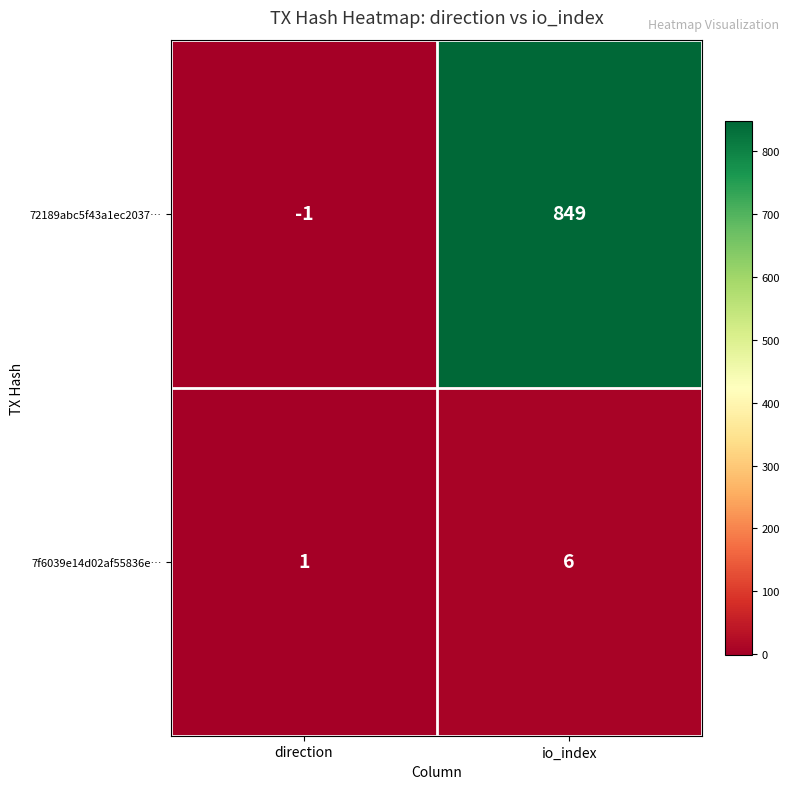

Reading left to right, what are all the values shown in this chart?

72189abc5f43a1ec2037…: direction=-1	io_index=849
7f6039e14d02af55836e…: direction=1	io_index=6